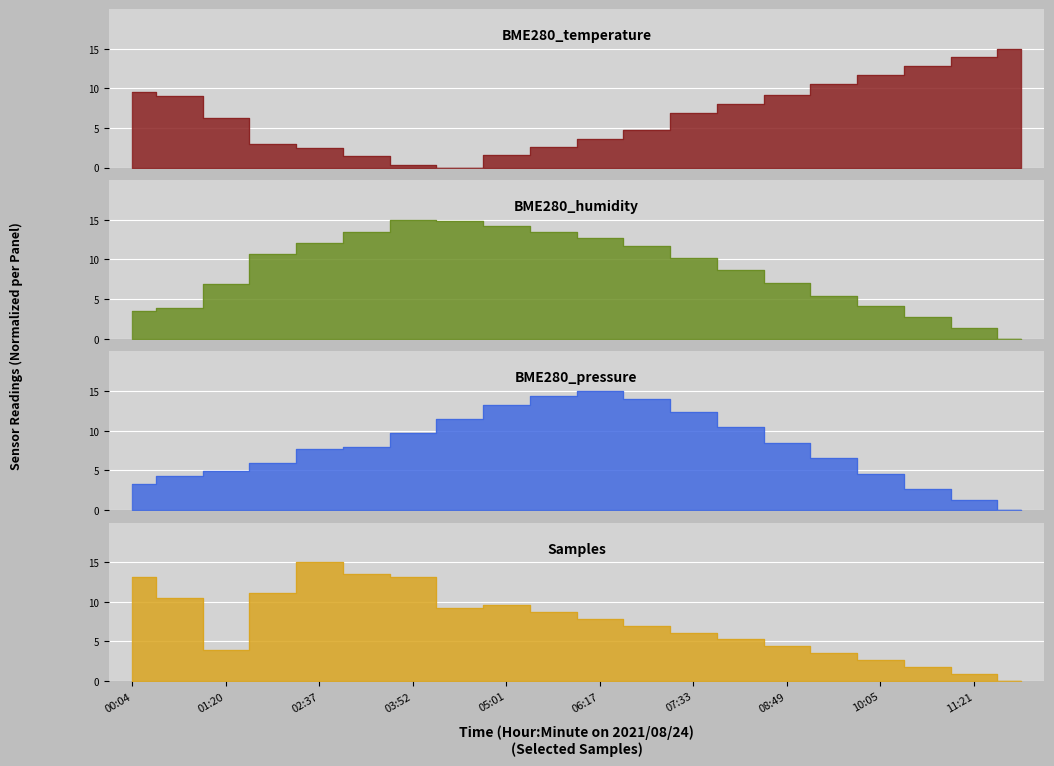

What is the approximate value of BME280_humidity at 10:05?

4.1